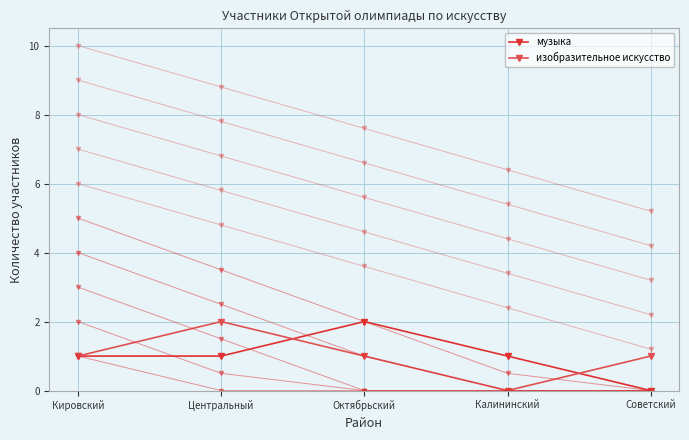

Is it true that музыка equals 1.3 at Калининский?

False